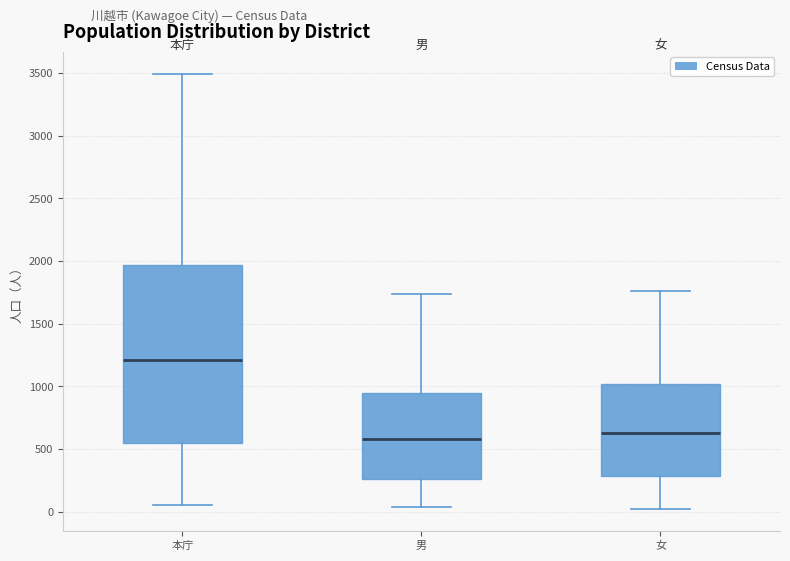

Comparing the boxes themselves (not the whiskers), which one is the tallest?

本庁